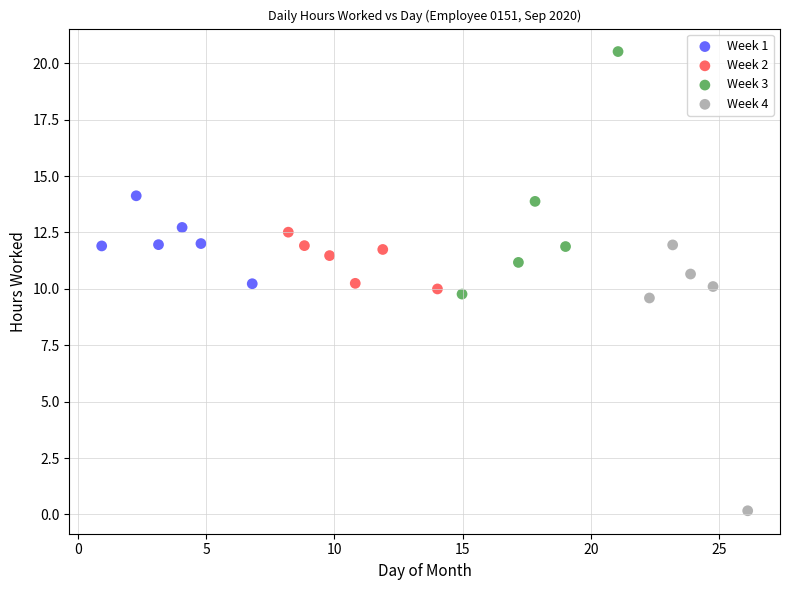

Which series contains the highest Y value?

Week 3